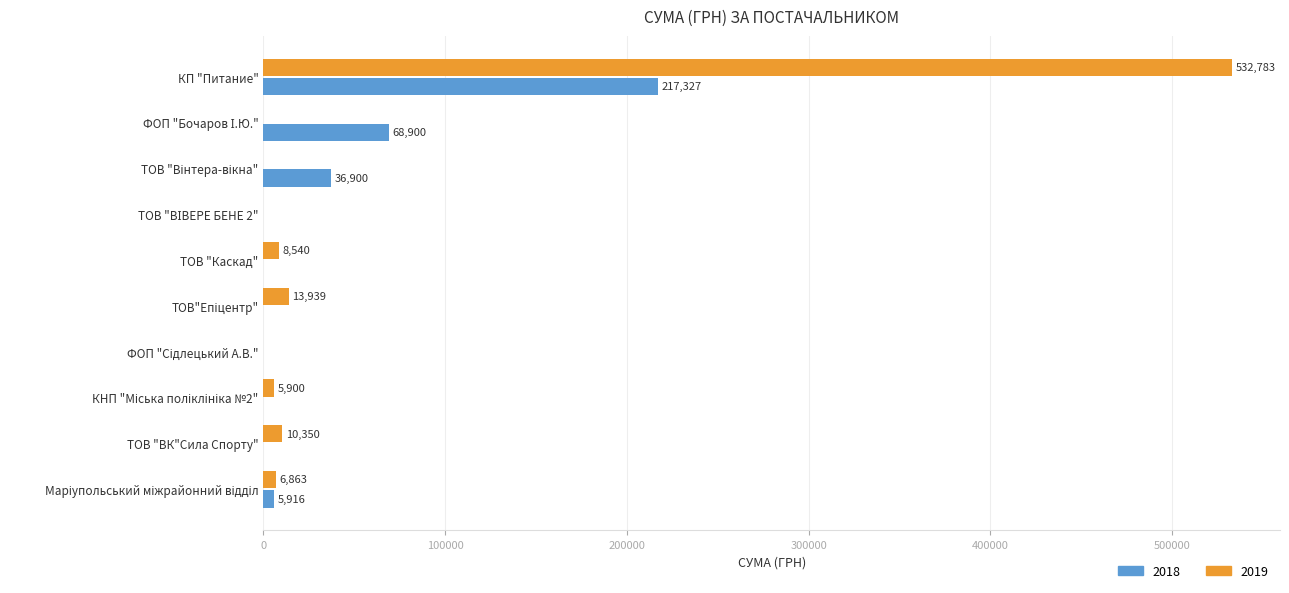

Which label corresponds to the largest value in the chart?

КП "Питание"